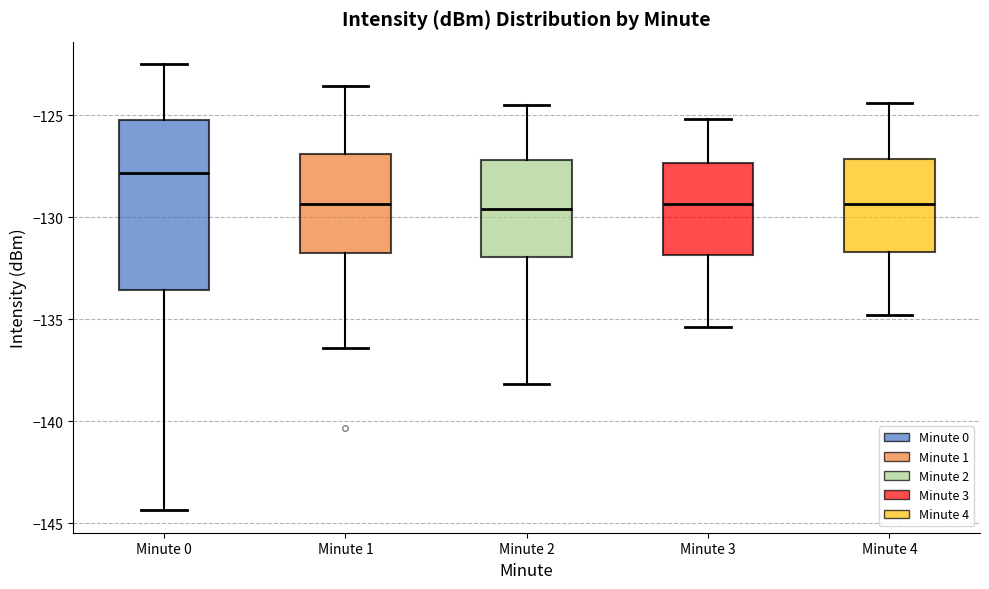

Reading left to right, transcribe this box plot: for each box, give where its median line is, the range the box spans, and where its two whiskers end, as read against the y-axis. The values are not printed on the chart, so give them approximately, as read against the axis.

Minute 0: median -128.0, box -133.5 to -125.0, whiskers -144.5 to -122.5
Minute 1: median -129.5, box -131.5 to -127.0, whiskers -136.5 to -123.5
Minute 2: median -129.5, box -132.0 to -127.0, whiskers -138.0 to -124.5
Minute 3: median -129.5, box -132.0 to -127.5, whiskers -135.5 to -125.0
Minute 4: median -129.5, box -131.5 to -127.0, whiskers -135.0 to -124.5